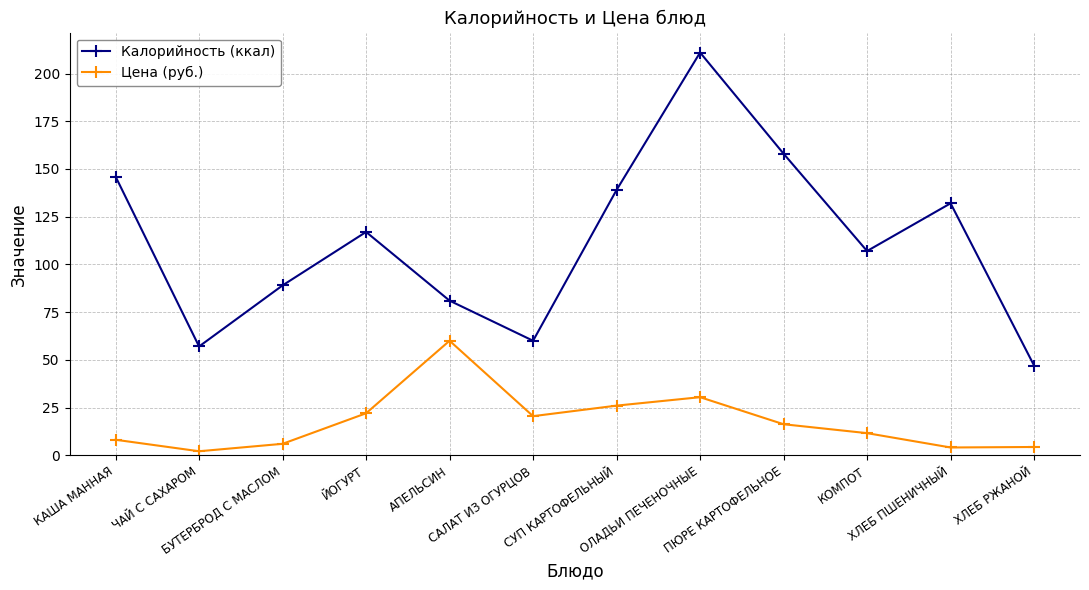

Where is the first local maximum for Калорийность (ккал)?

ЙОГУРТ